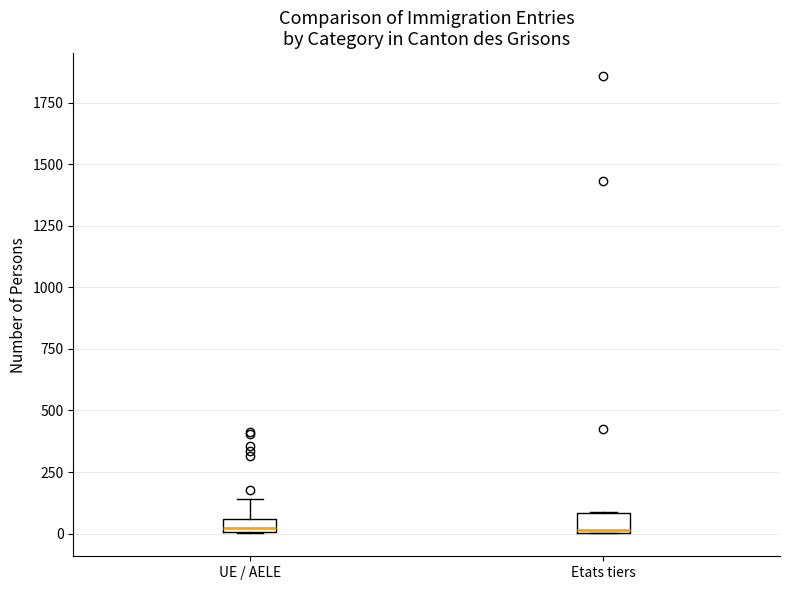

Where does the upper whisker of the box for UE / AELE end on the y-axis? The values are not printed on the chart, so give them approximately, as read against the axis.

150